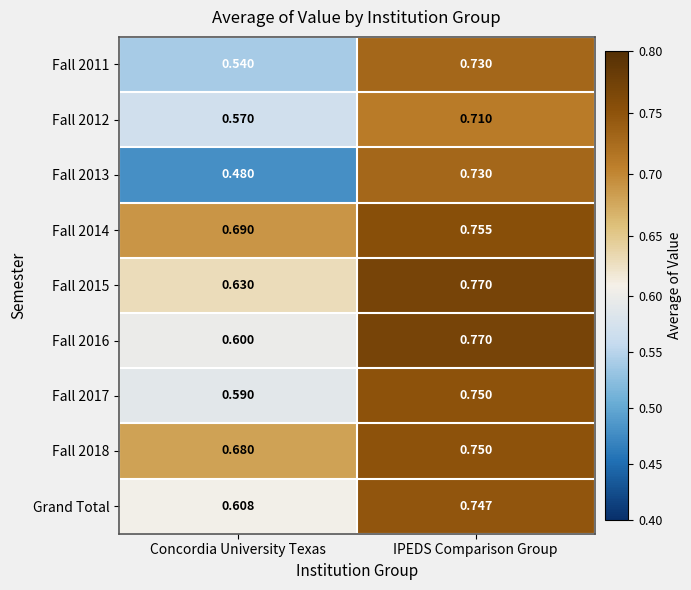

Which label corresponds to the largest value in the chart?

IPEDS Comparison Group